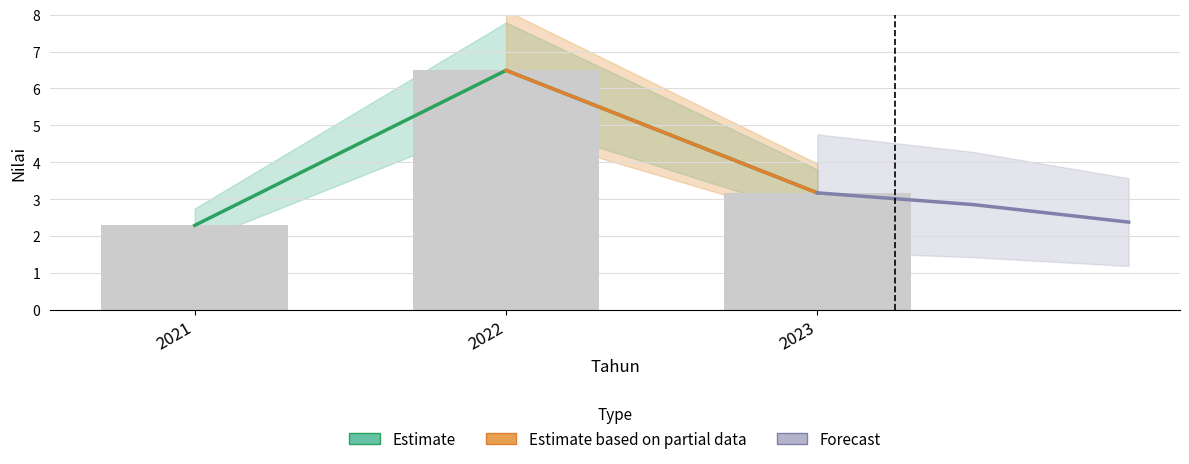

What is the difference between the maximum and minimum values?

4.2